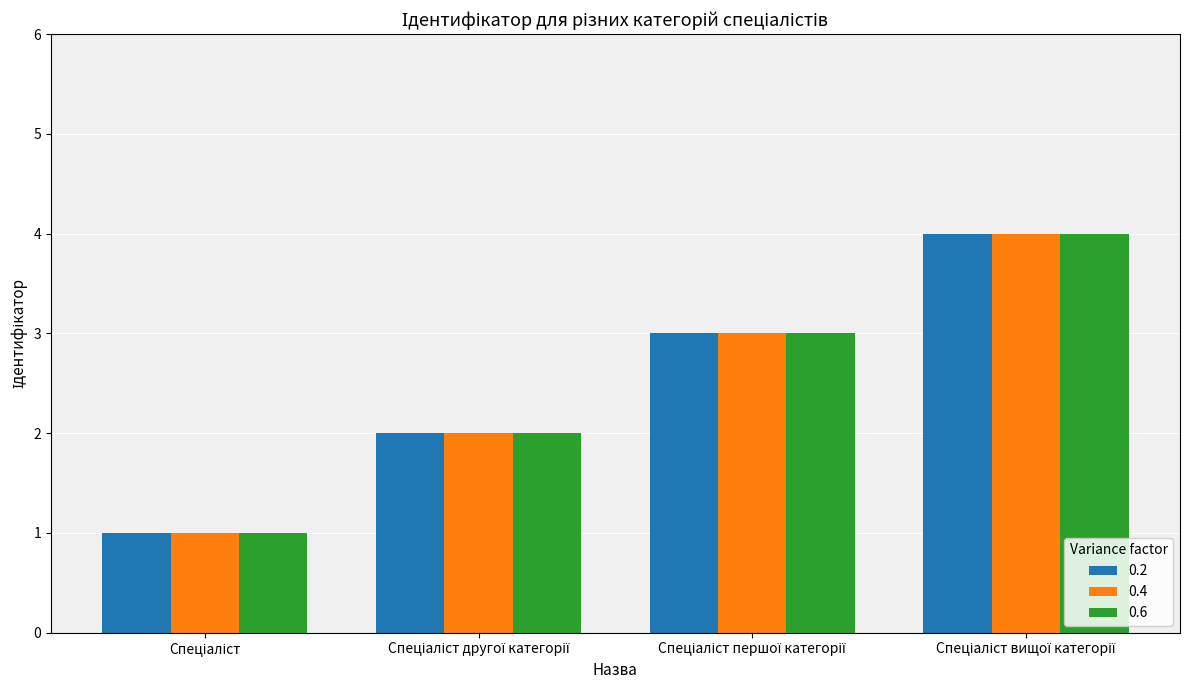

What is the sum of all 0.6 values?

10